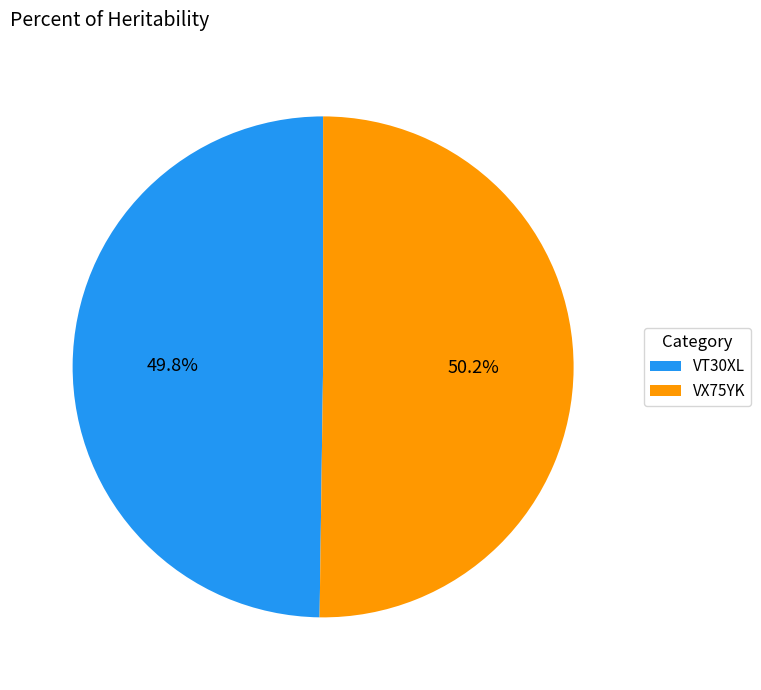

To the nearest percent, what percentage of the pie is VT30XL?

50%